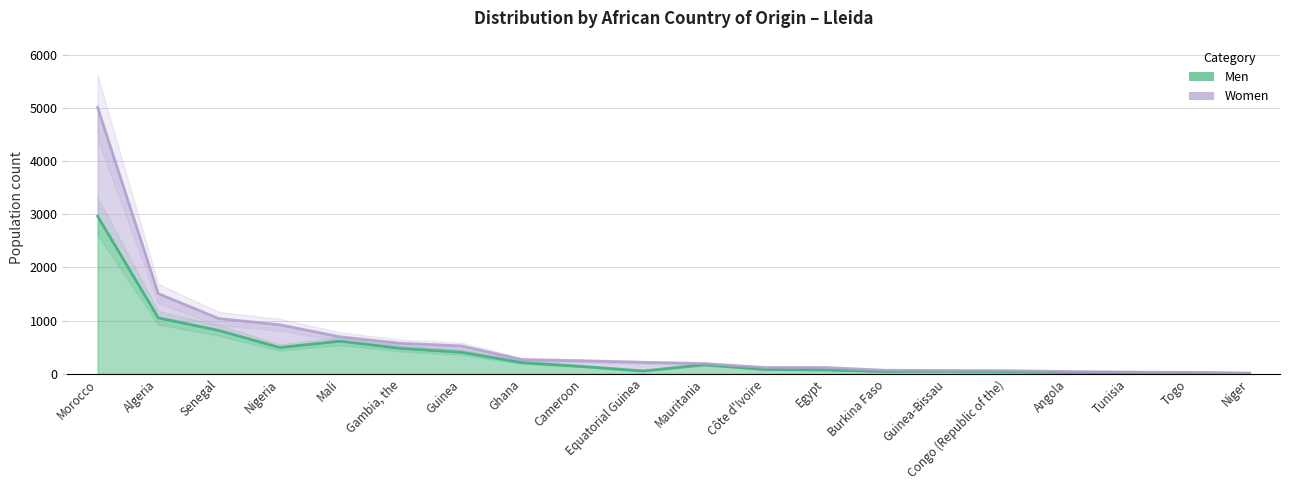

Count the number of data series in this chart.

2